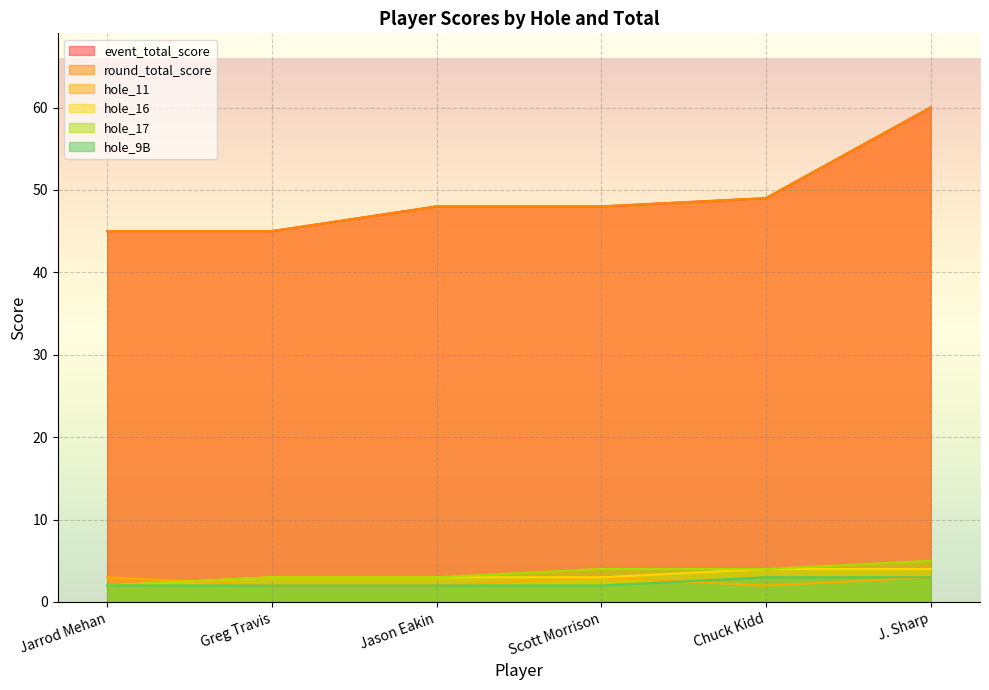

What is the difference between the maximum and minimum values in the event_total_score series?

15